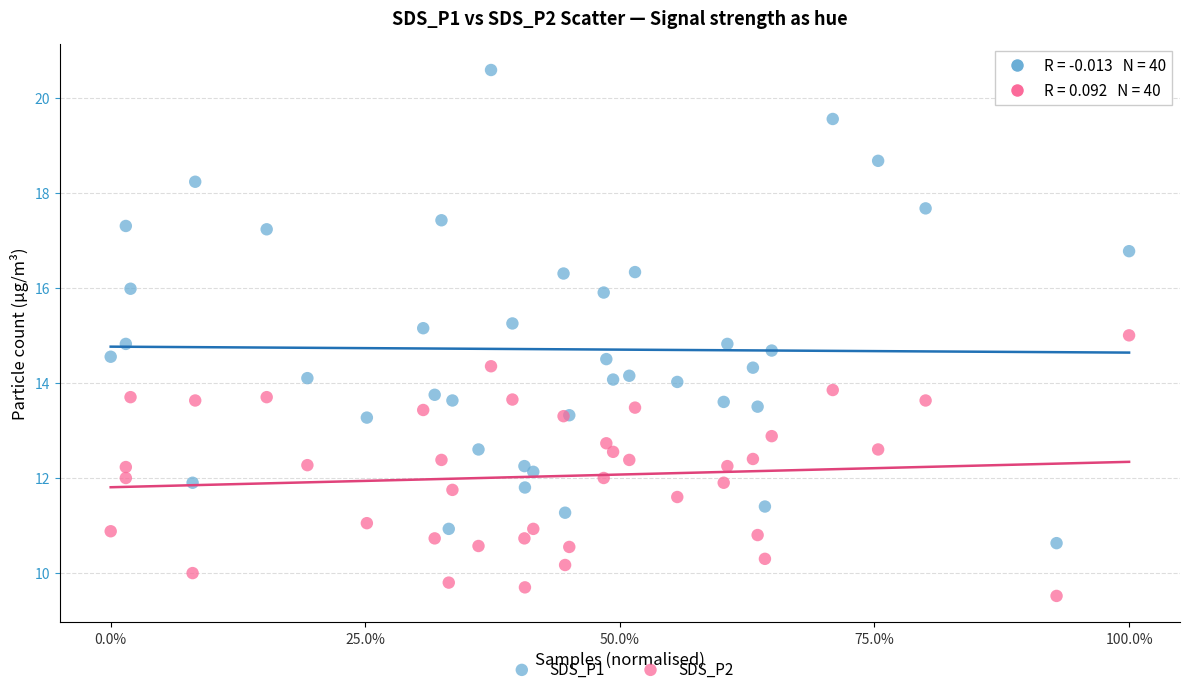

Which series contains the lowest Y value?

SDS_P2